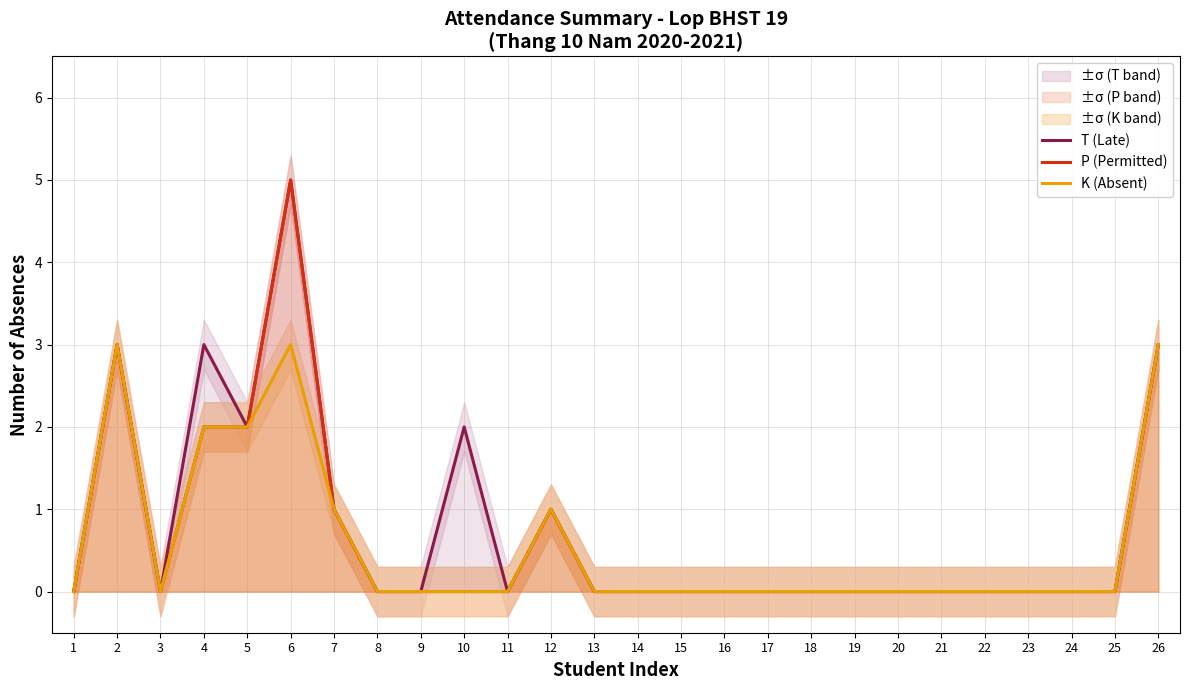

How many values in the K (Absent) series exceed 0?

7